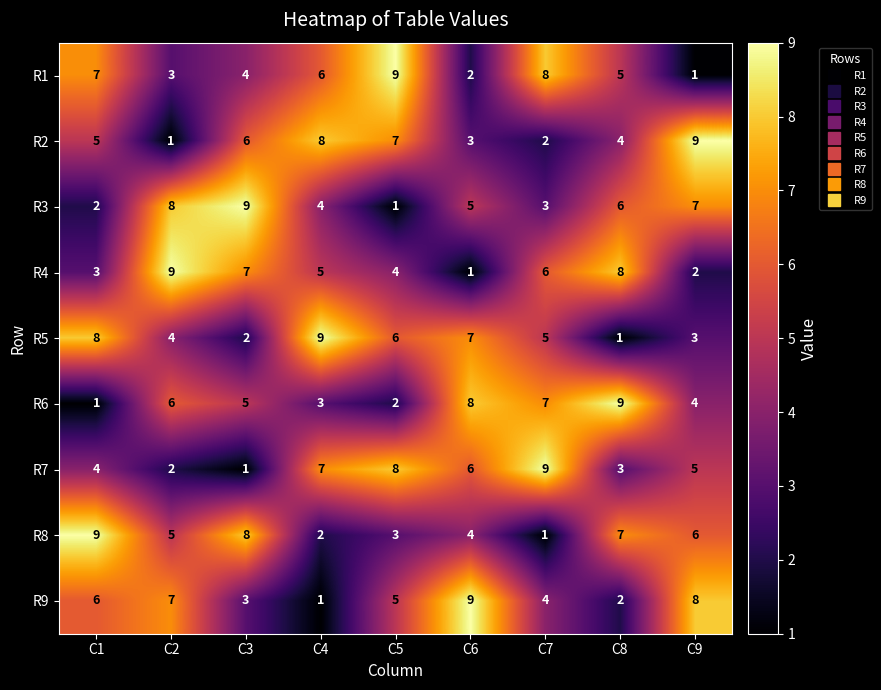

Rank the categories by R7 value from lowest to highest.

C3, C2, C8, C1, C9, C6, C4, C5, C7